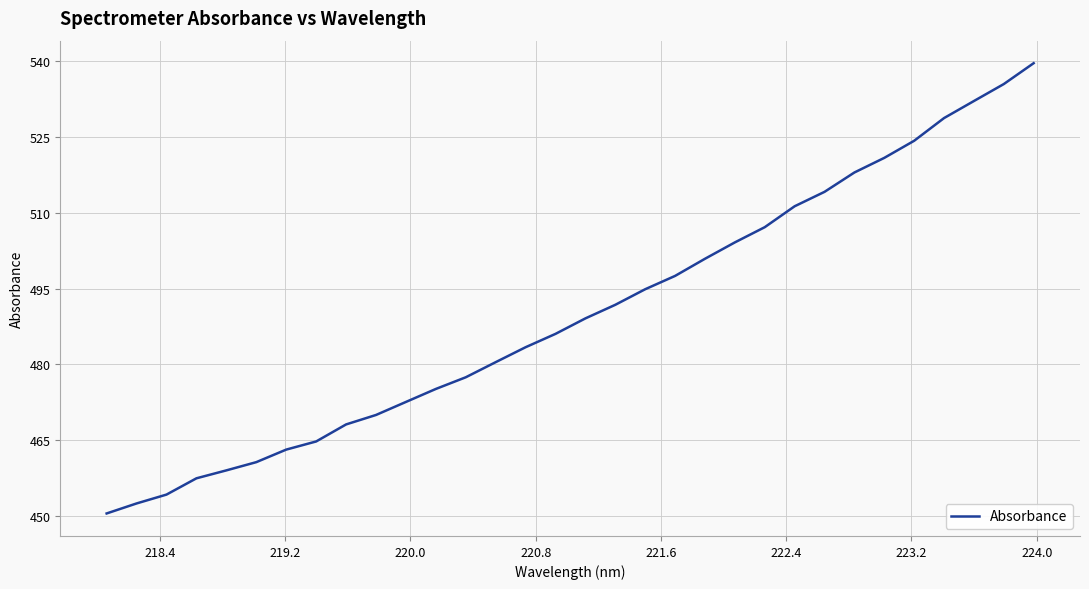

What is the difference between the maximum and minimum values?

89.1